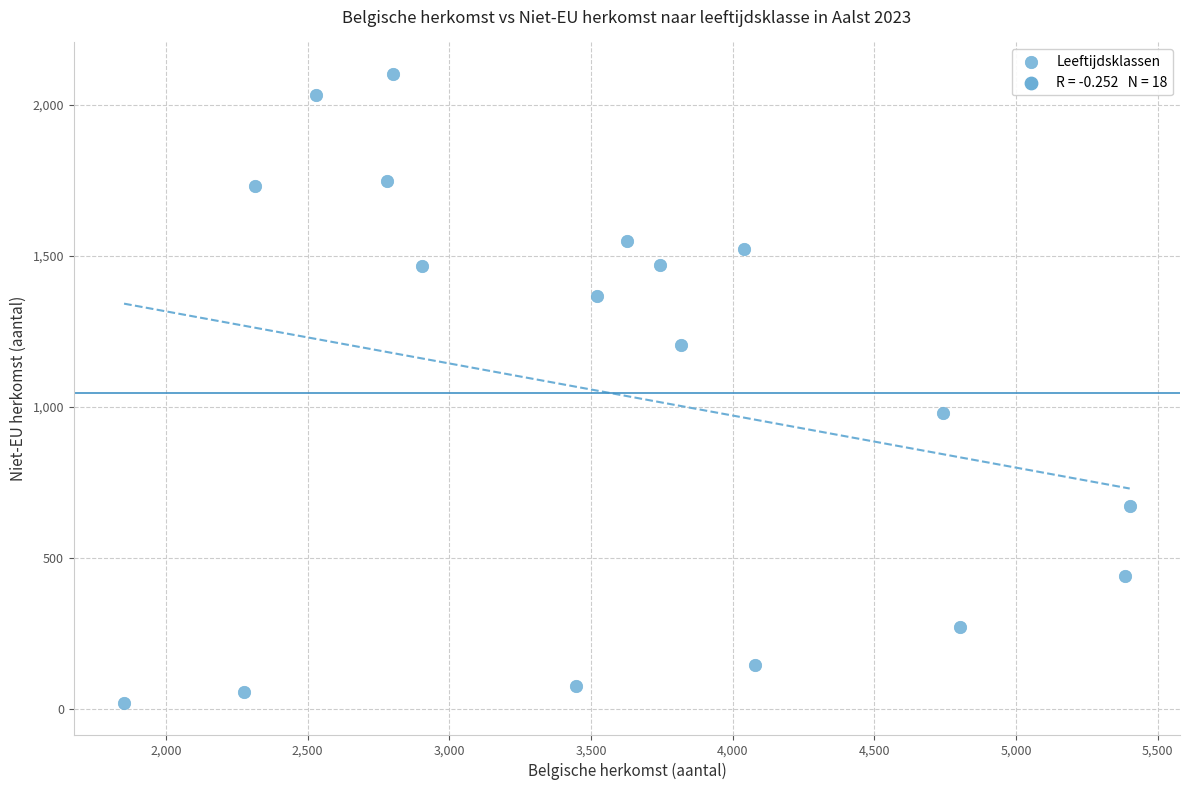

What is the range of Y values (max minus min)?

2083